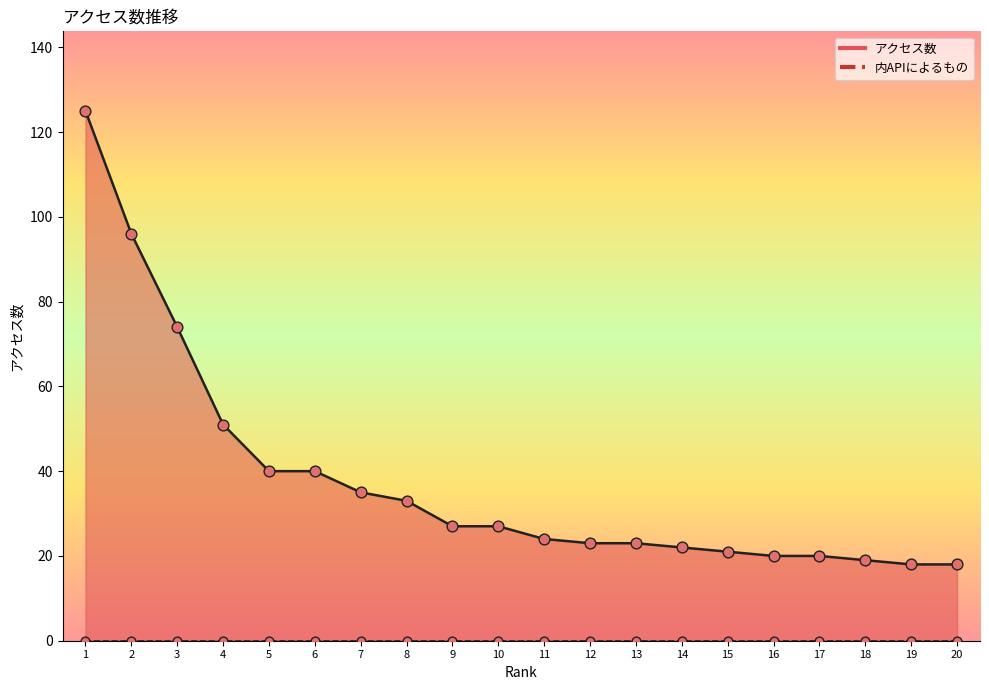

Approximately how many times larger is the value at 9 compared to 17?

1.4